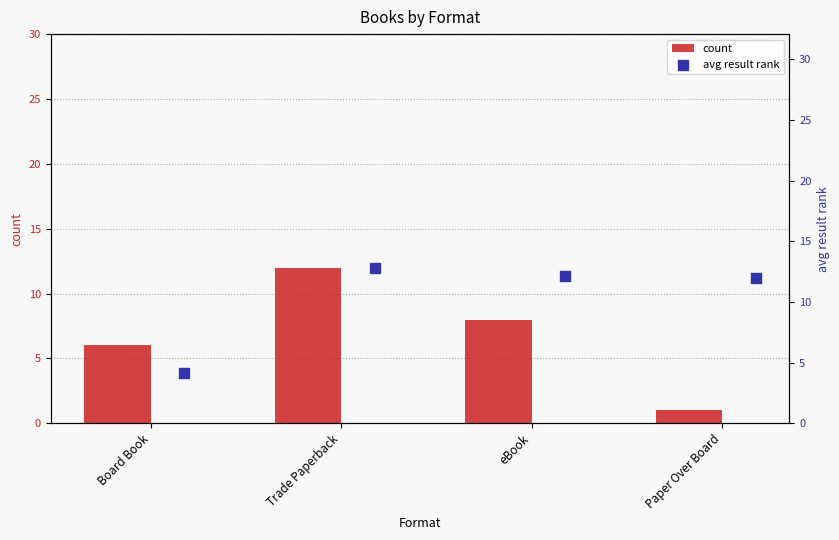

The value of count at eBook is 8. True or false?

True